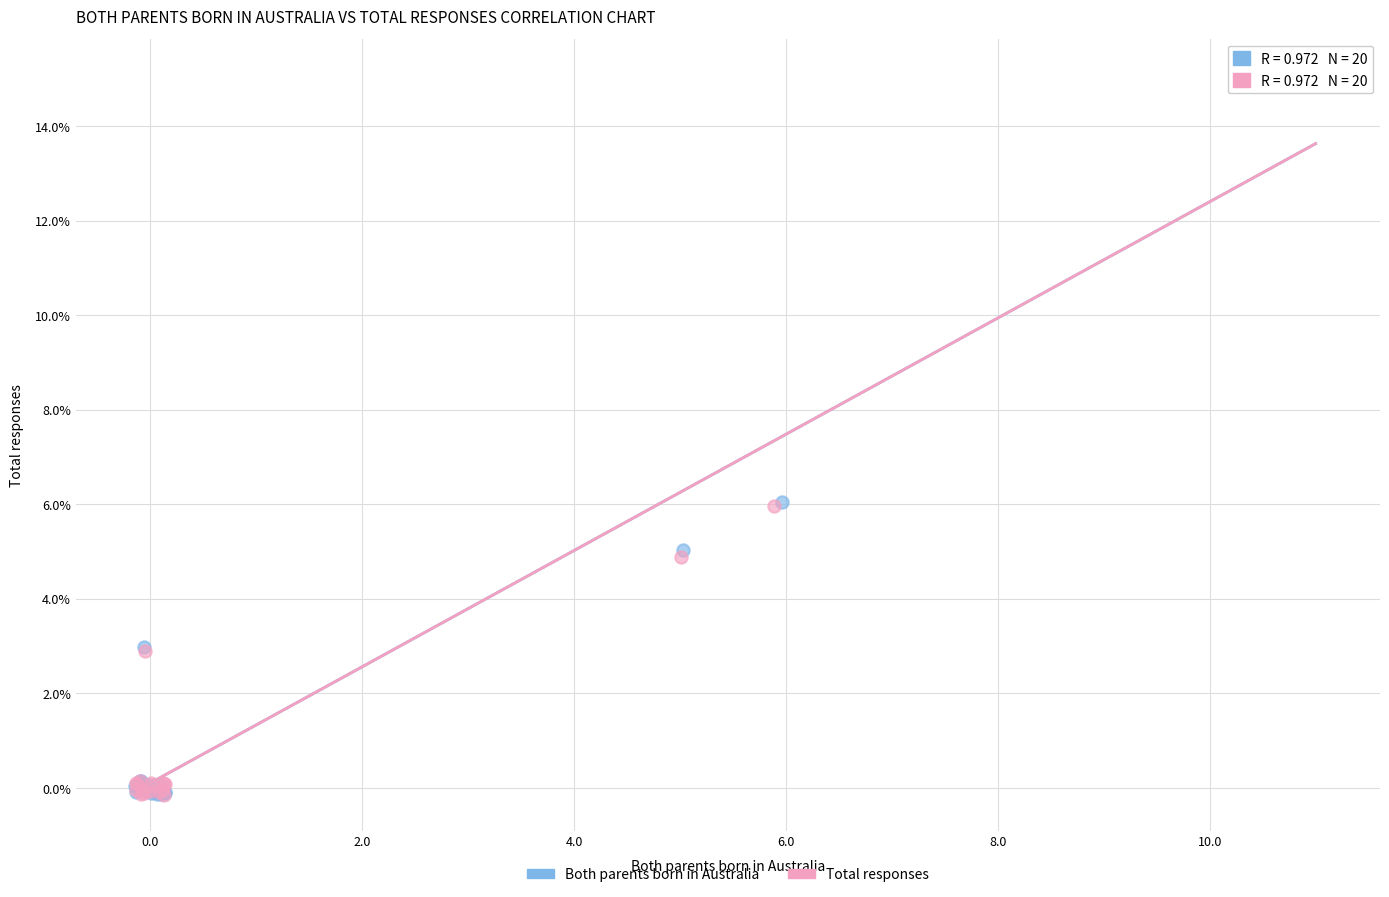

Which series has the widest spread of Y values?

Both parents born in Australia